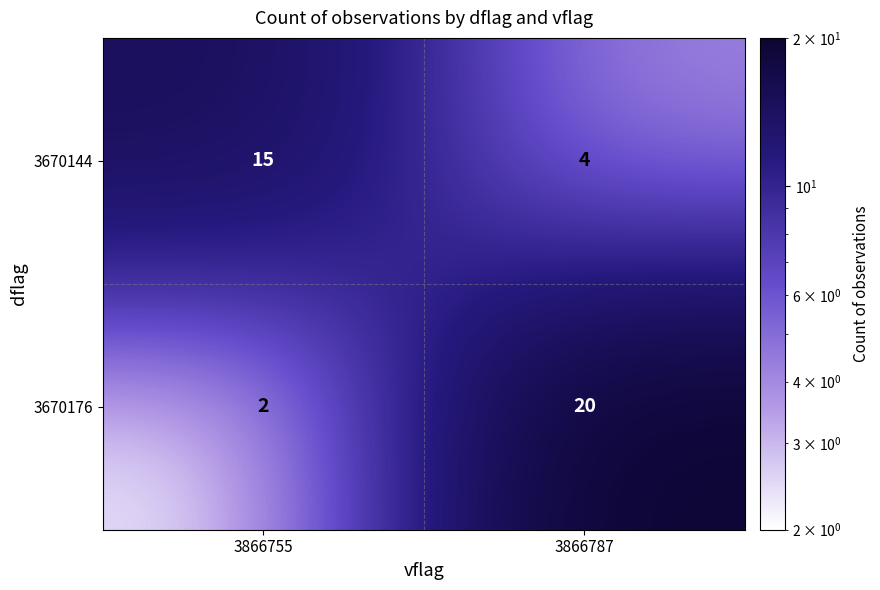

At which label is 3670144 closest to 9?

3866787